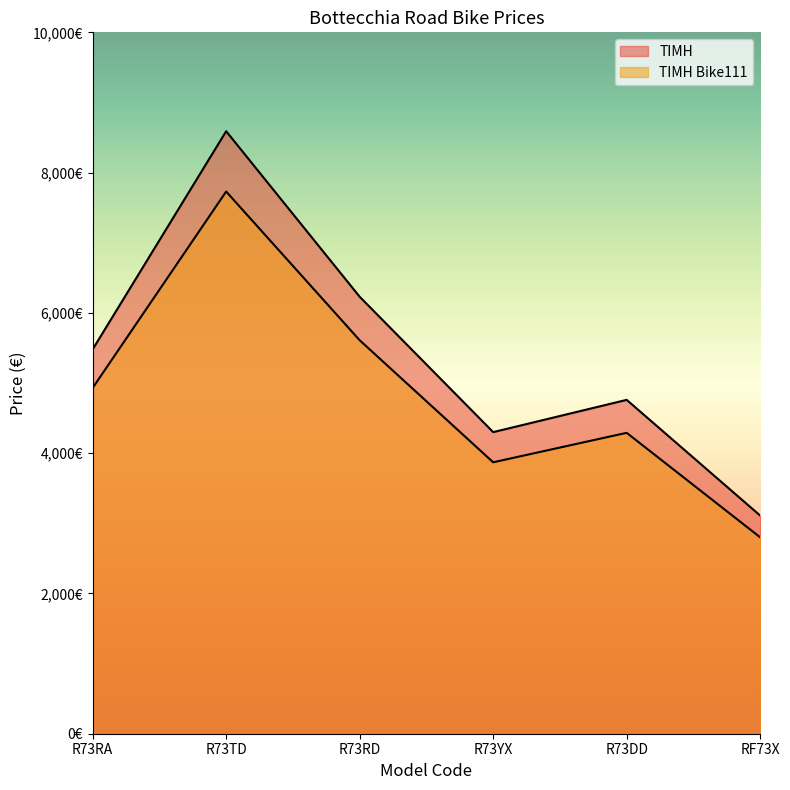

True or false: ΤΙΜΗ and ΤΙΜΗ Bike111 intersect in this chart.

False